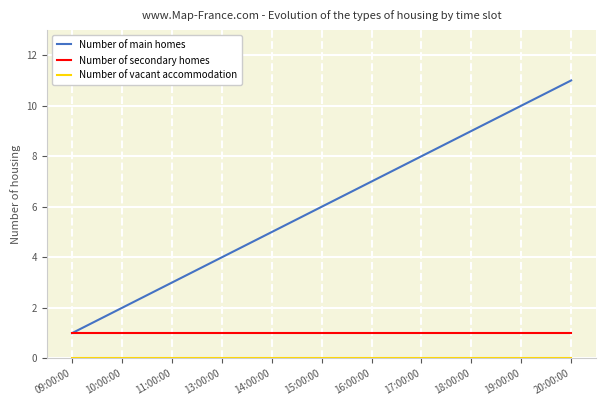

Which series changed the most between 14:00:00 and 17:00:00?

Number of main homes